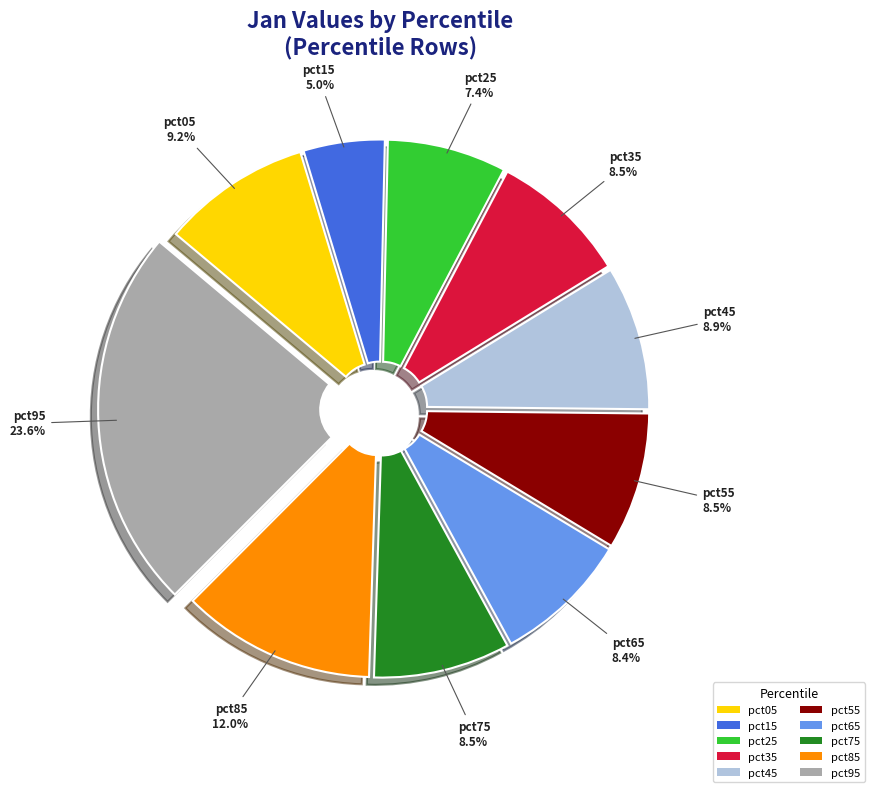

How much of the chart is everything except pct55?

91.5%